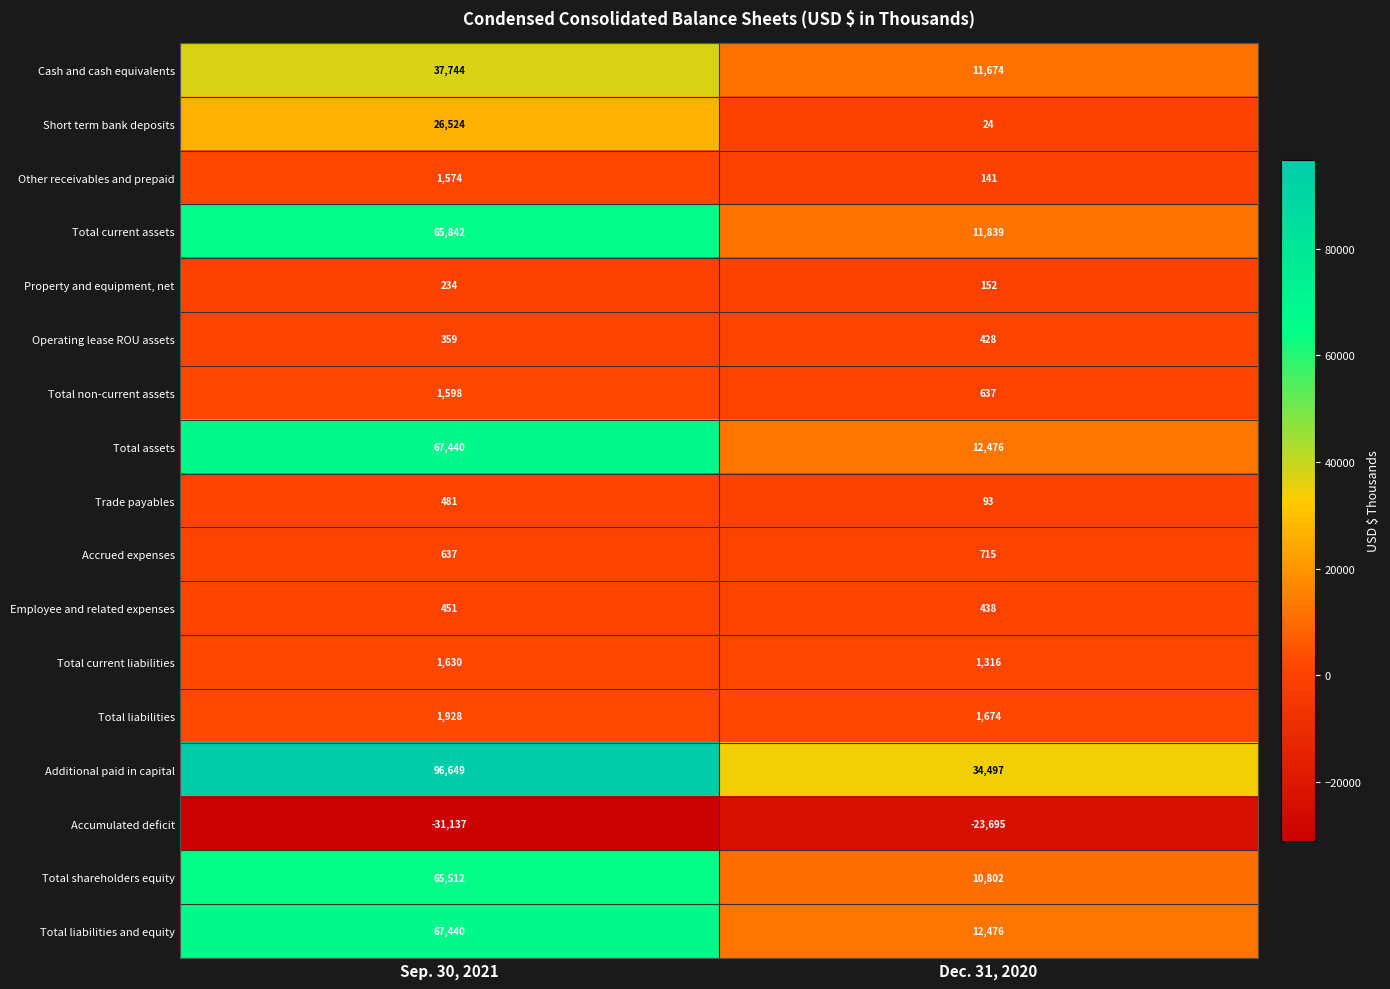

What is the spread (max minus min) of values at Sep. 30, 2021?

127786